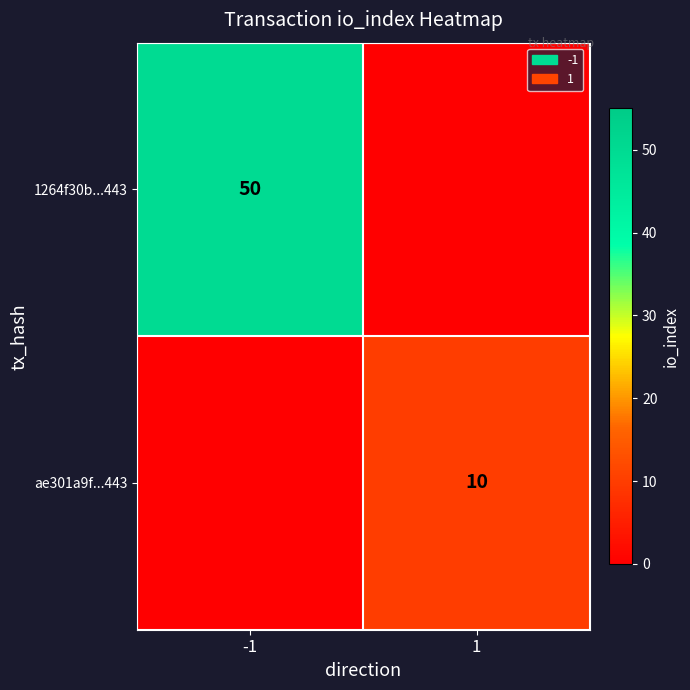

The value of ae301a9f...443 at 1 is 15. True or false?

False